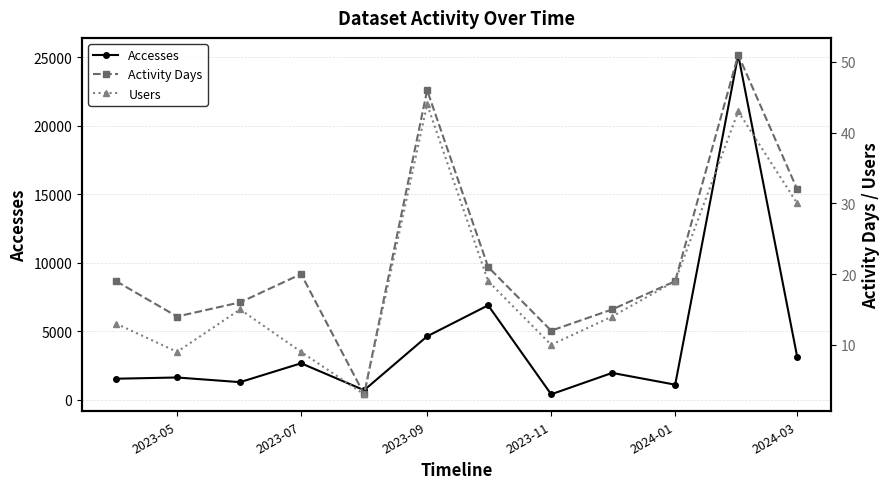

The value of Accesses at 2023-05 is 1617. True or false?

True